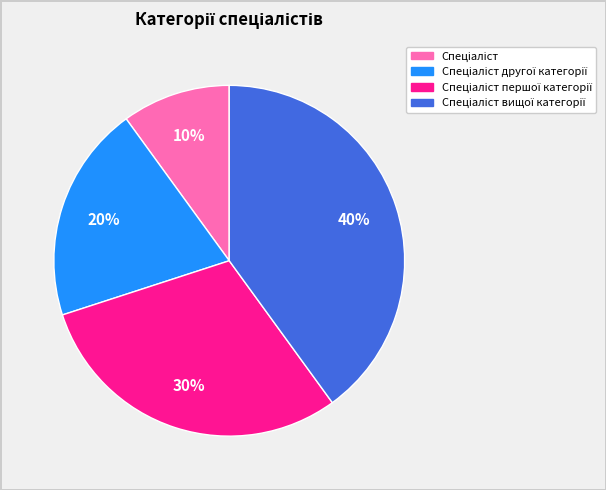

To the nearest percent, what is the difference between the largest and smallest slice percentages?

30%